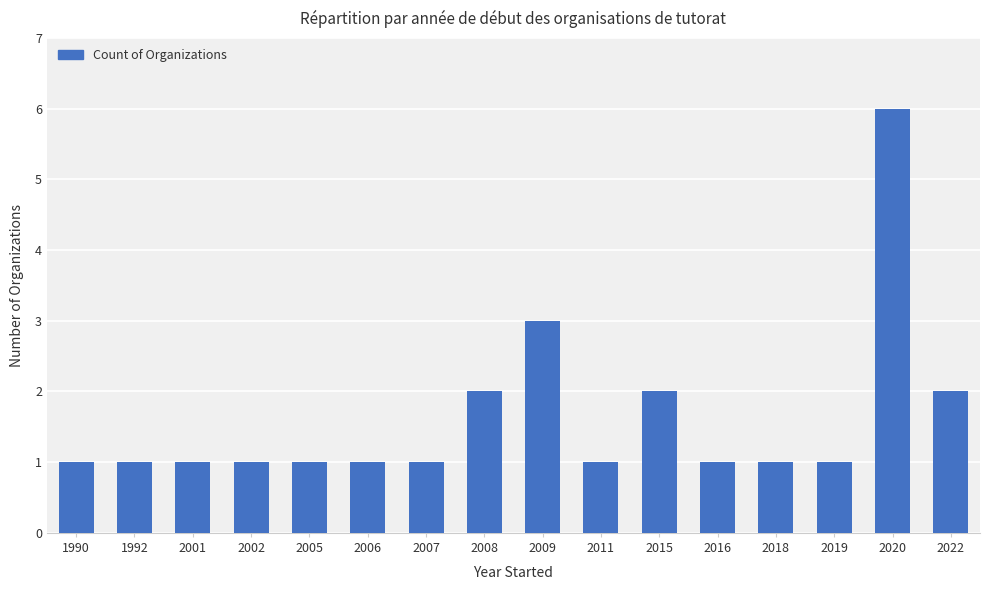

True or false: the data shows 1 at 2005.

True